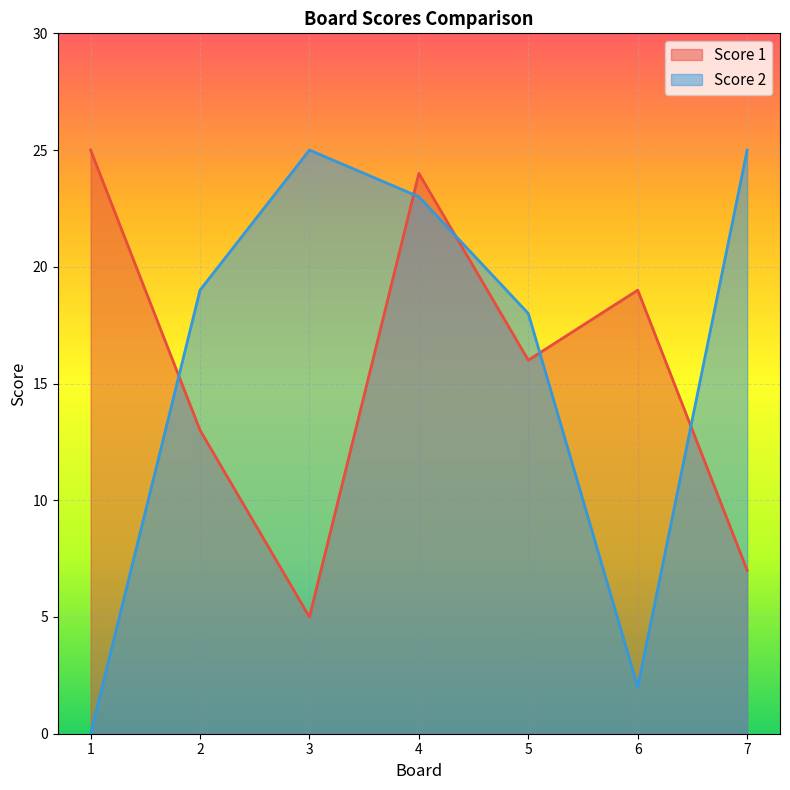

Rank the series by their maximum value, from highest to lowest.

Score 1, Score 2